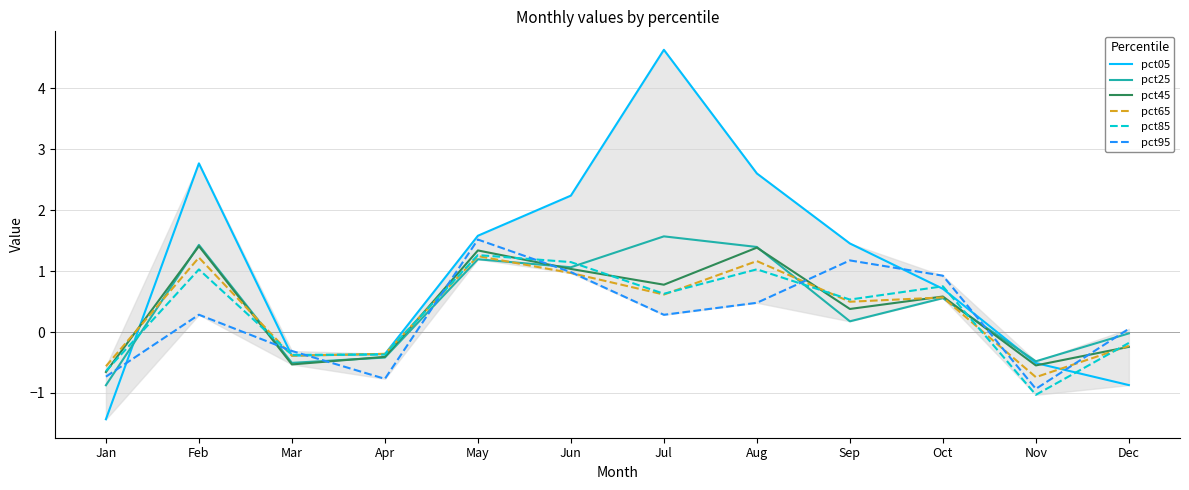

What value does the pct25 series have at Feb?

1.4